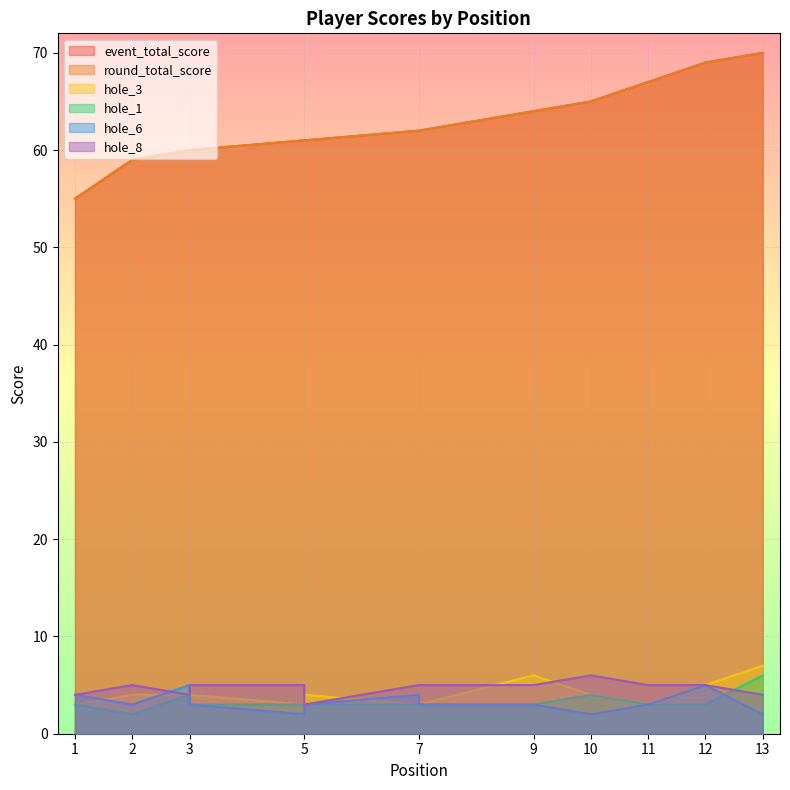

The hole_8 series shows 7 at 5. True or false?

False